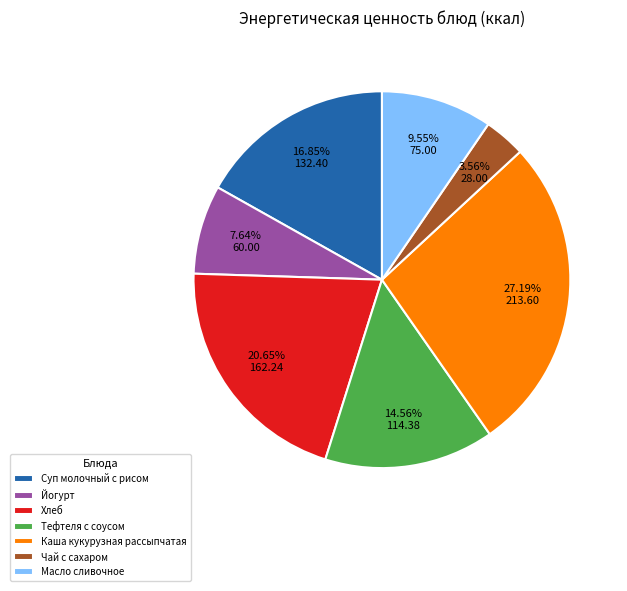

True or false: Каша кукурузная рассыпчатая accounts for 14% of the total.

False